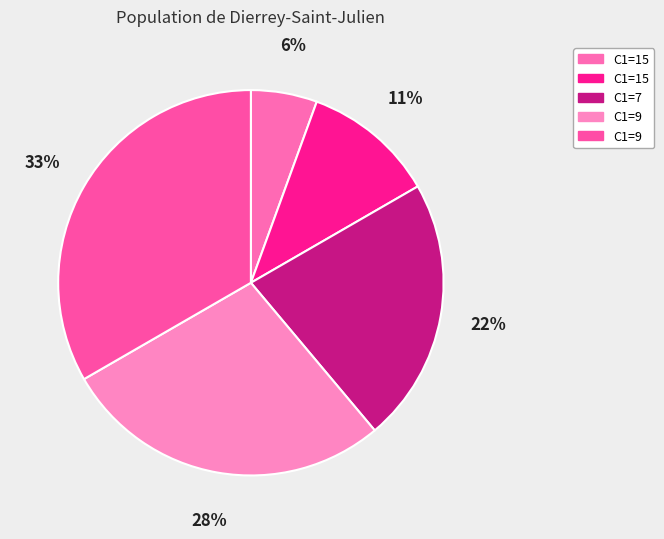

Count the number of slices in the pie.

5